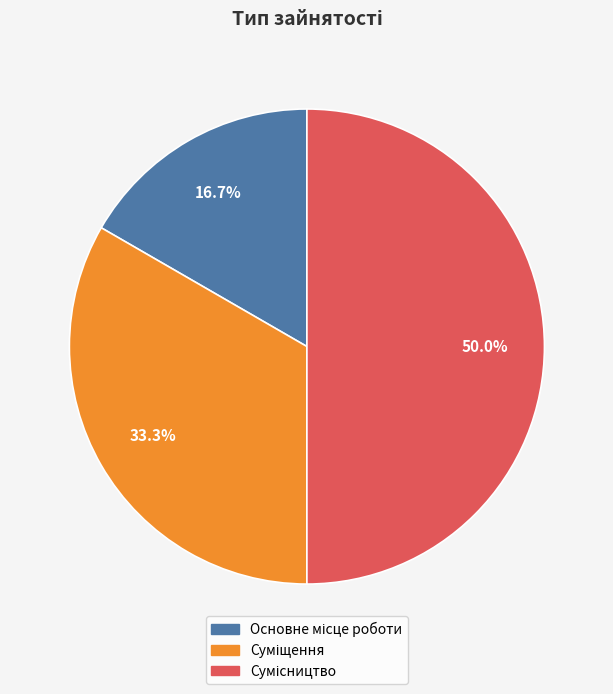

Rank the categories by value from highest to lowest.

Сумісництво, Суміщення, Основне місце роботи